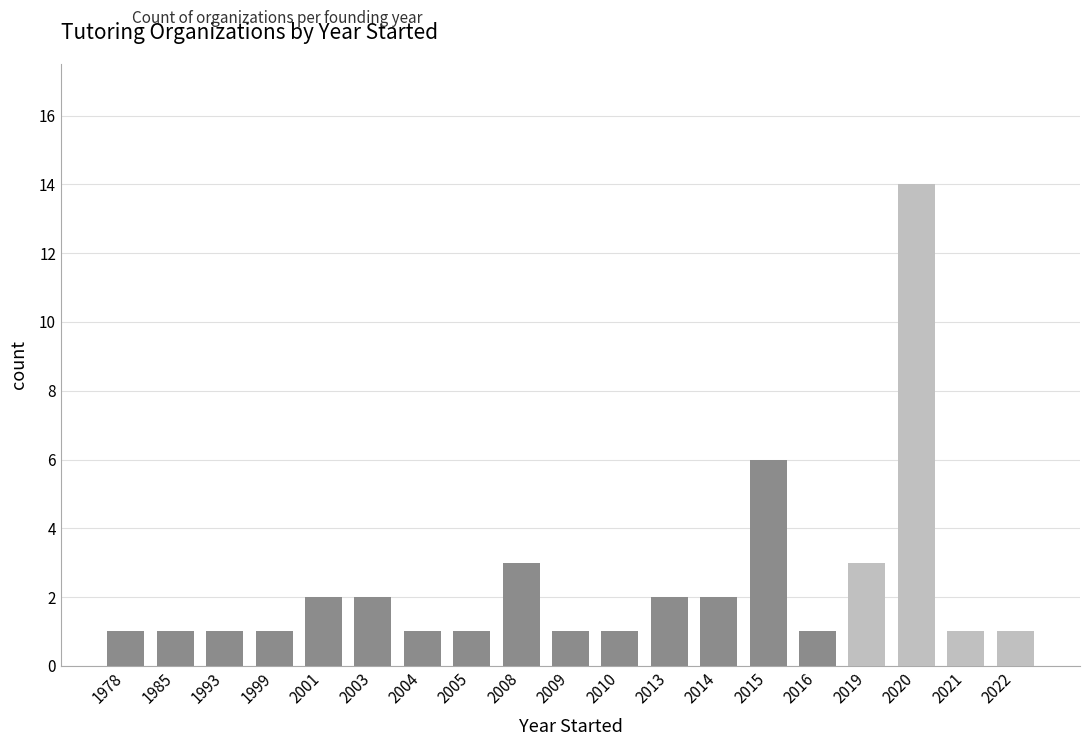

What is the minimum value shown in the chart?

1